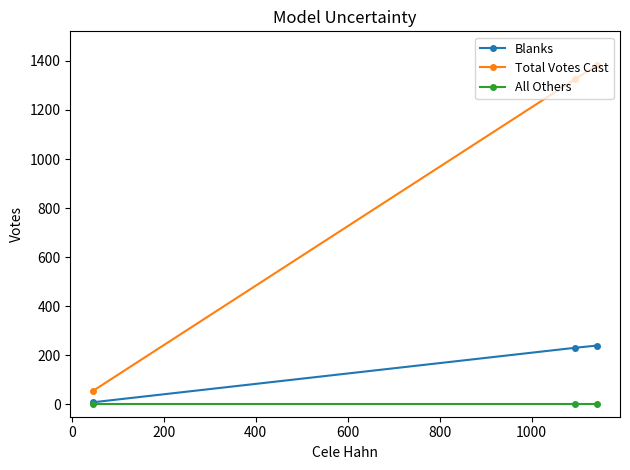

Rank the series by their average value, from lowest to highest.

All Others, Blanks, Total Votes Cast